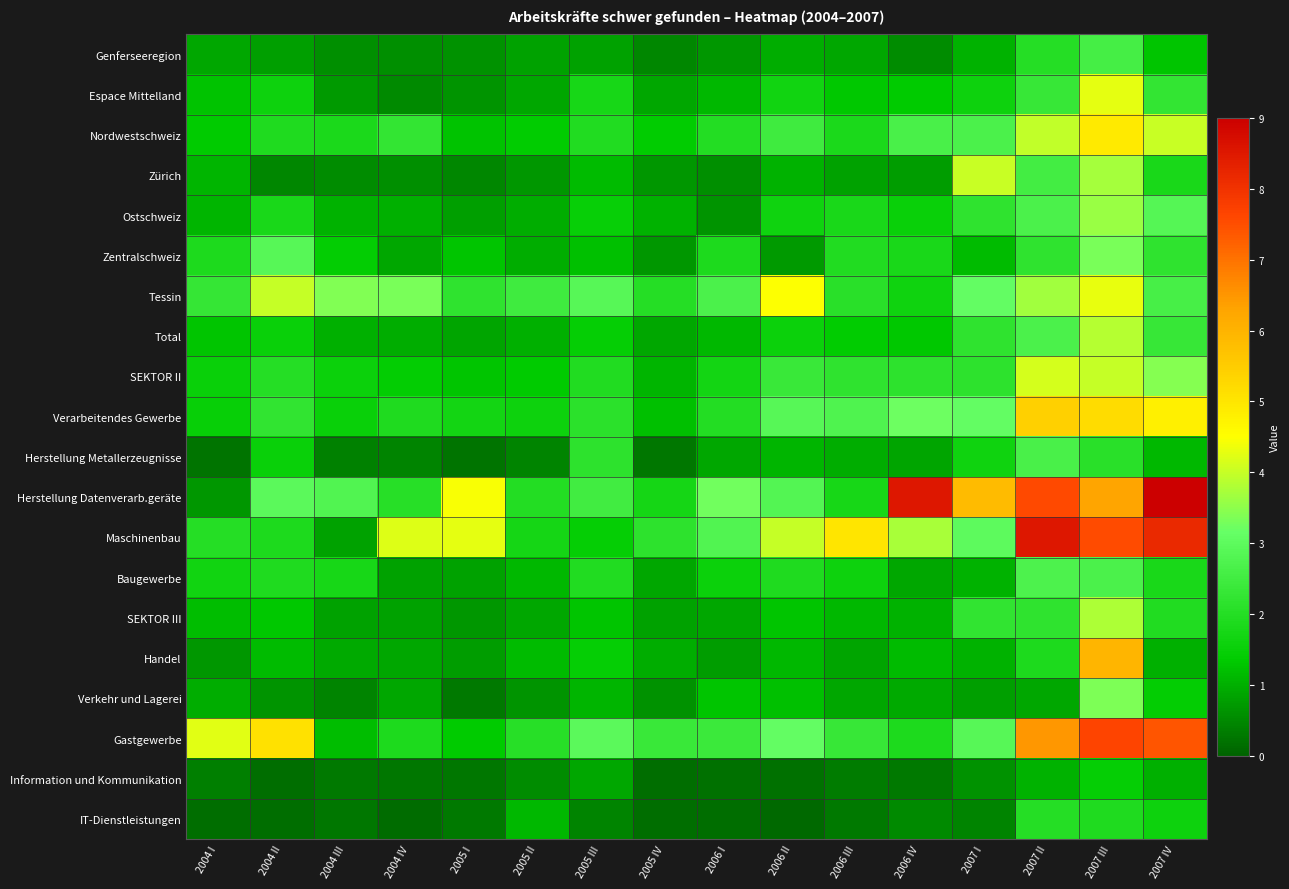

What is the total value across all series at 2006 I?

28.6